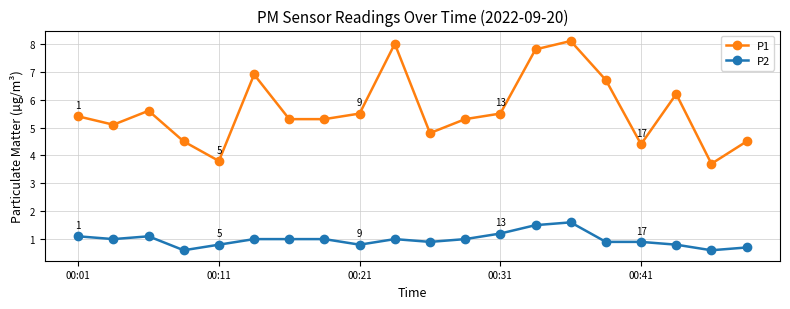

Which series has the largest range (max minus min)?

P1